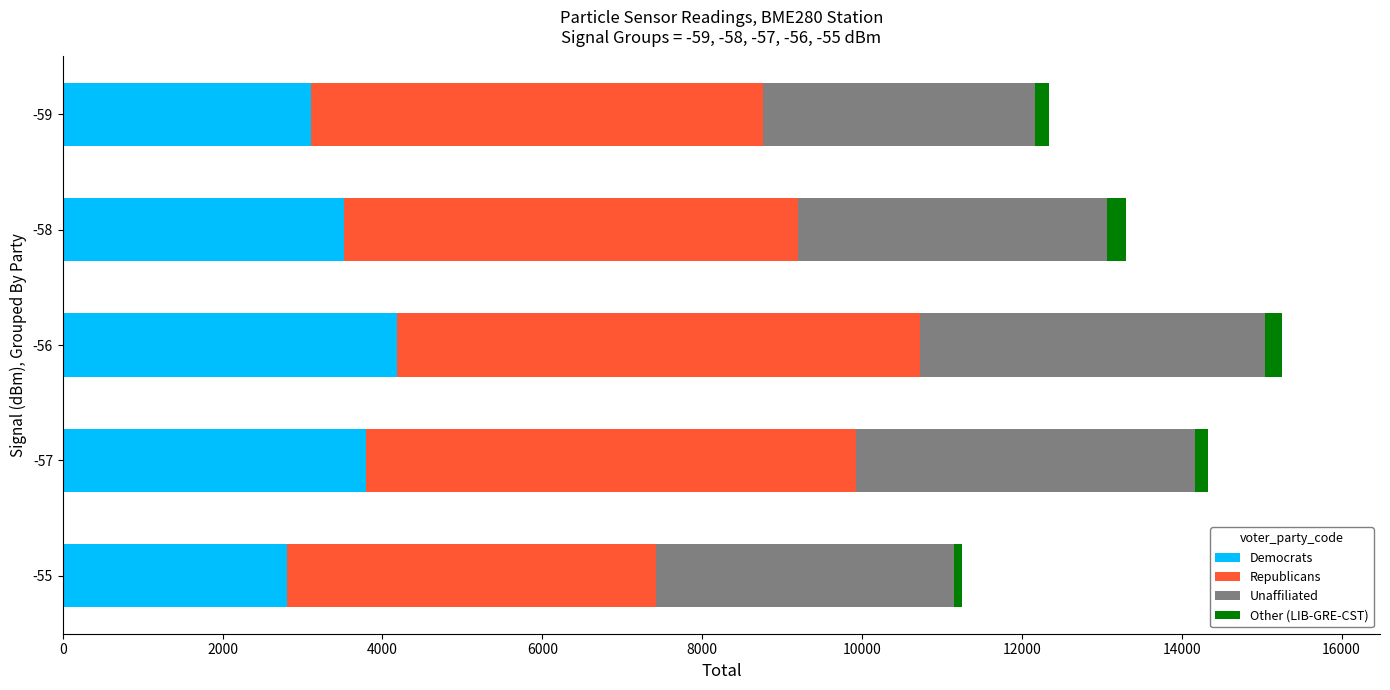

What is the highest value of the Democrats series?

4180